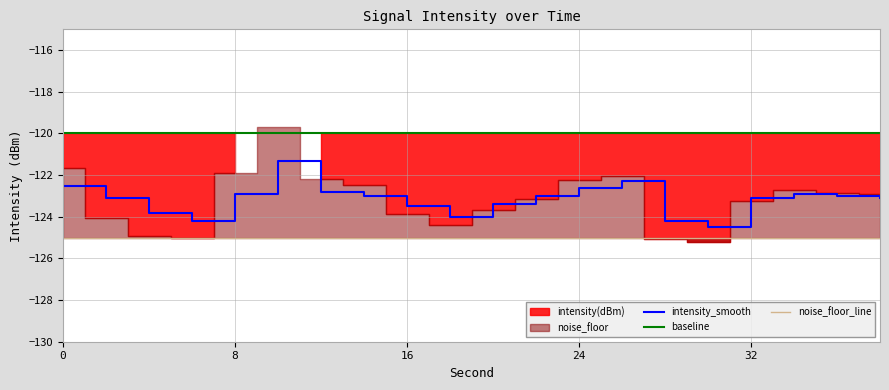

True or false: baseline and noise_floor_line intersect in this chart.

False